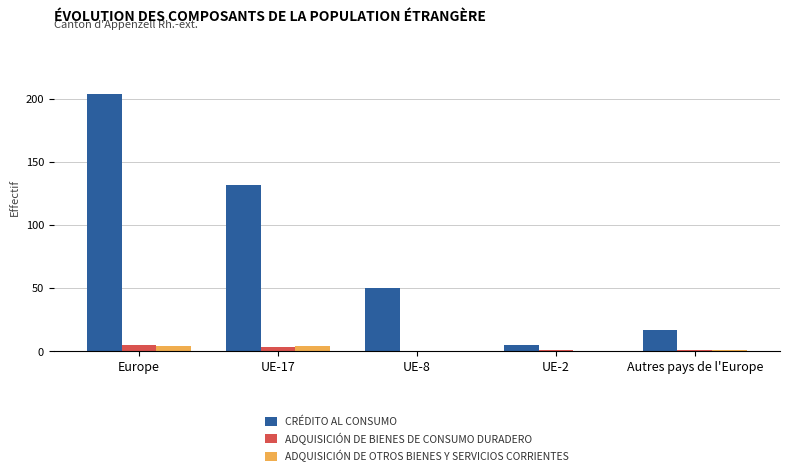

Count the number of categories in the chart.

5